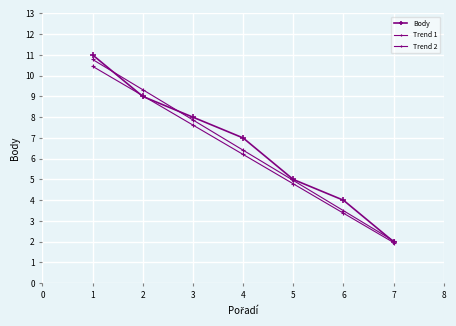

Reading left to right, what are all the values shown in this chart?

Body: 11.0	9.0	8.0	7.0	5.0	4.0	2.0
Trend 1: 10.8	9.3	7.9	6.4	5.0	3.5	2.0
Trend 2: 10.4	9.0	7.6	6.2	4.8	3.4	2.0